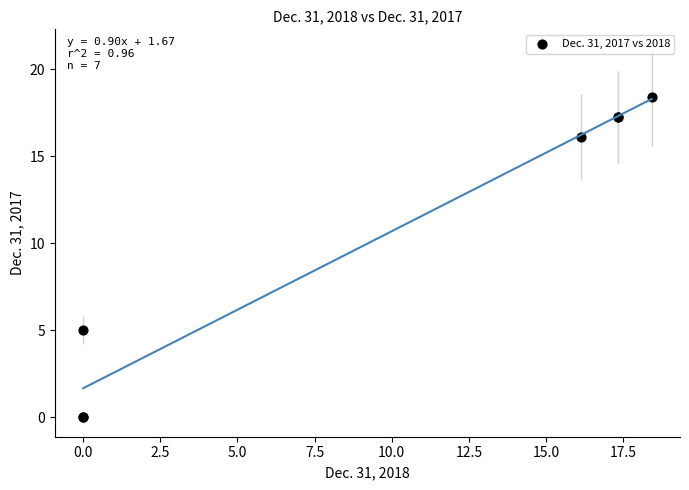

What Y value in the scatter plot is closest to 9?

5.0